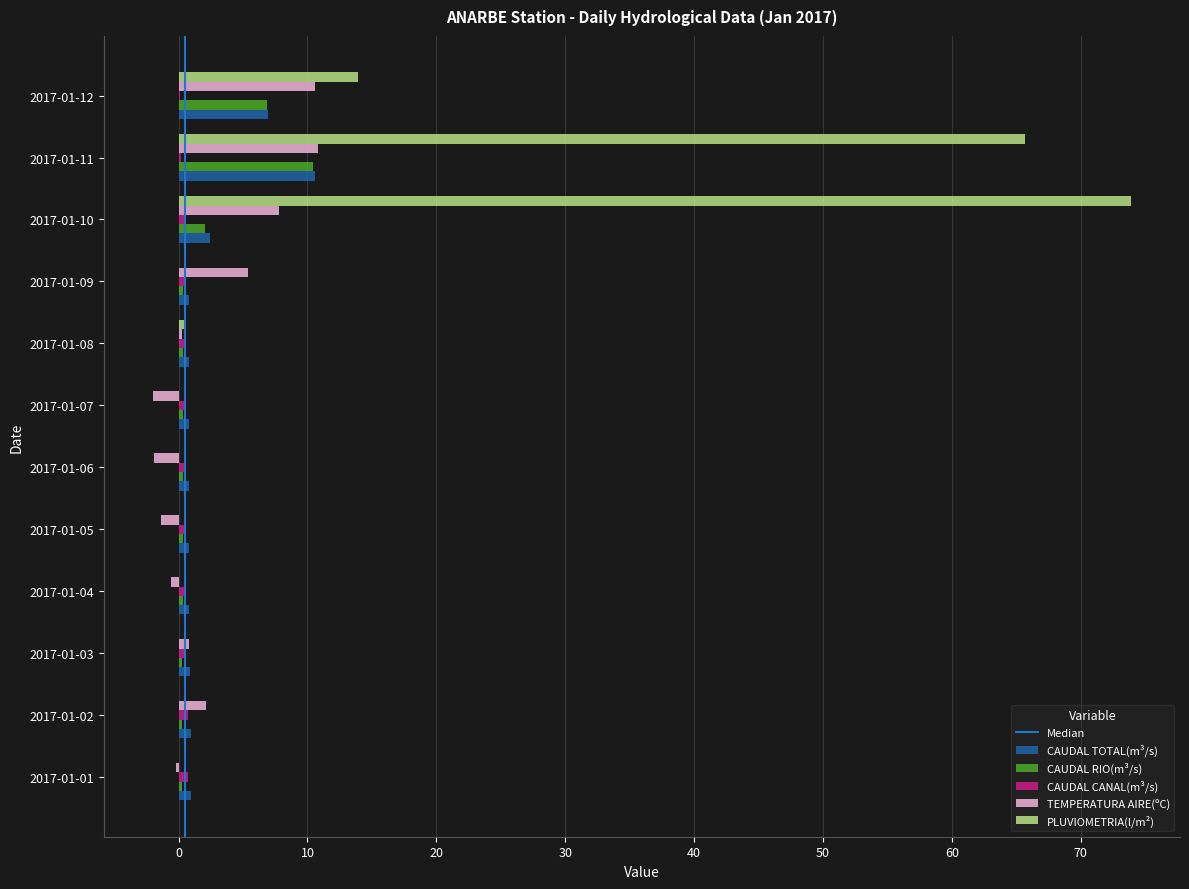

What is the maximum value for PLUVIOMETRIA(l/m²)?

73.9